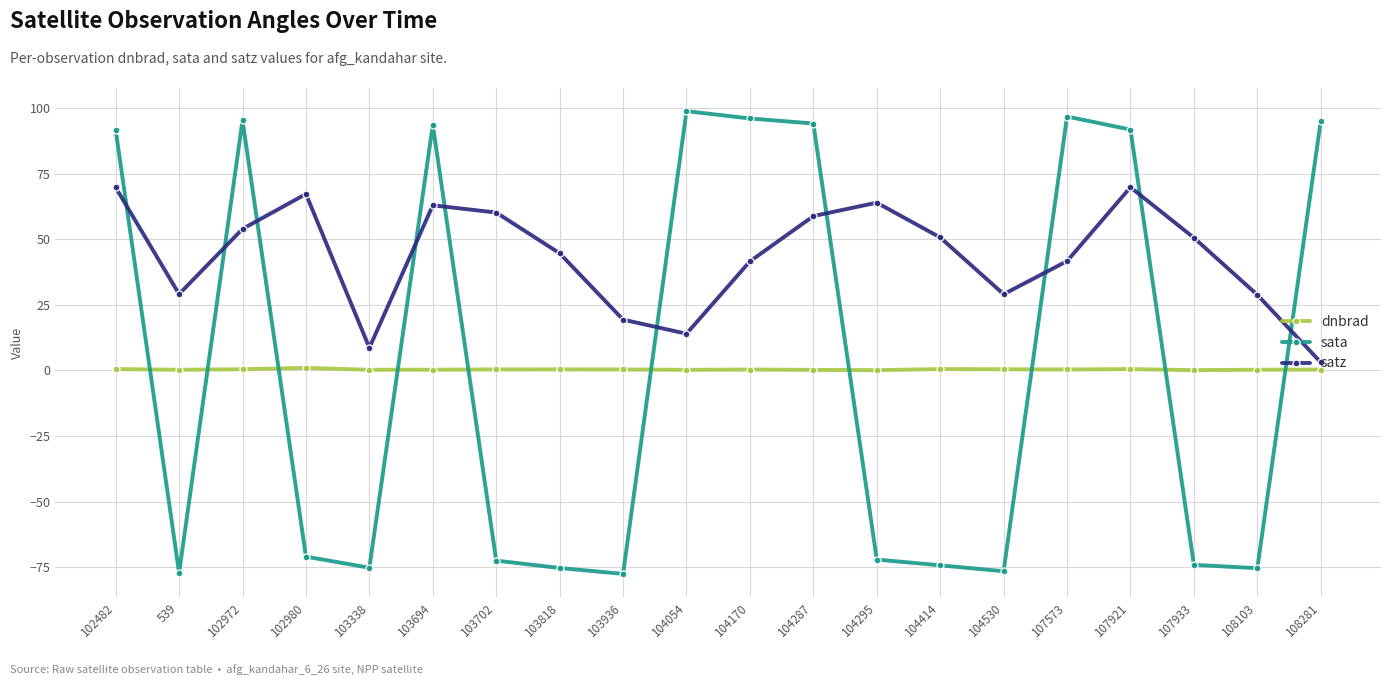

What is the sum of the sata values at 102980 and 539?

-148.3